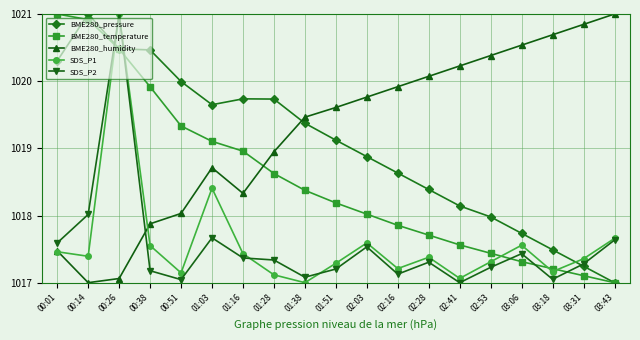

True or false: SDS_P1 has a value of 1017.6 at 02:03.

True